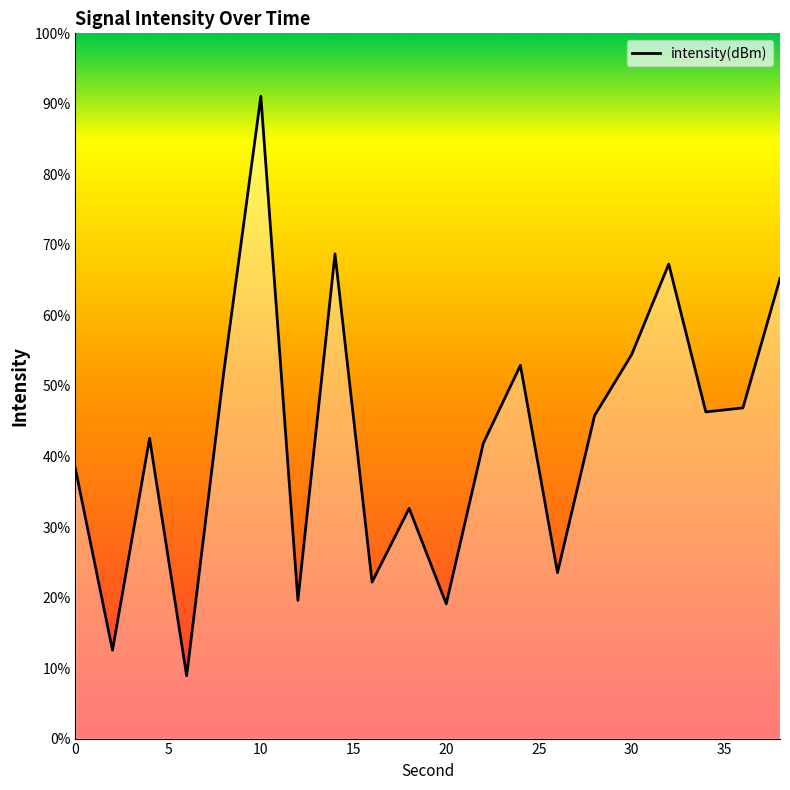

How many lines are shown in the chart?

1